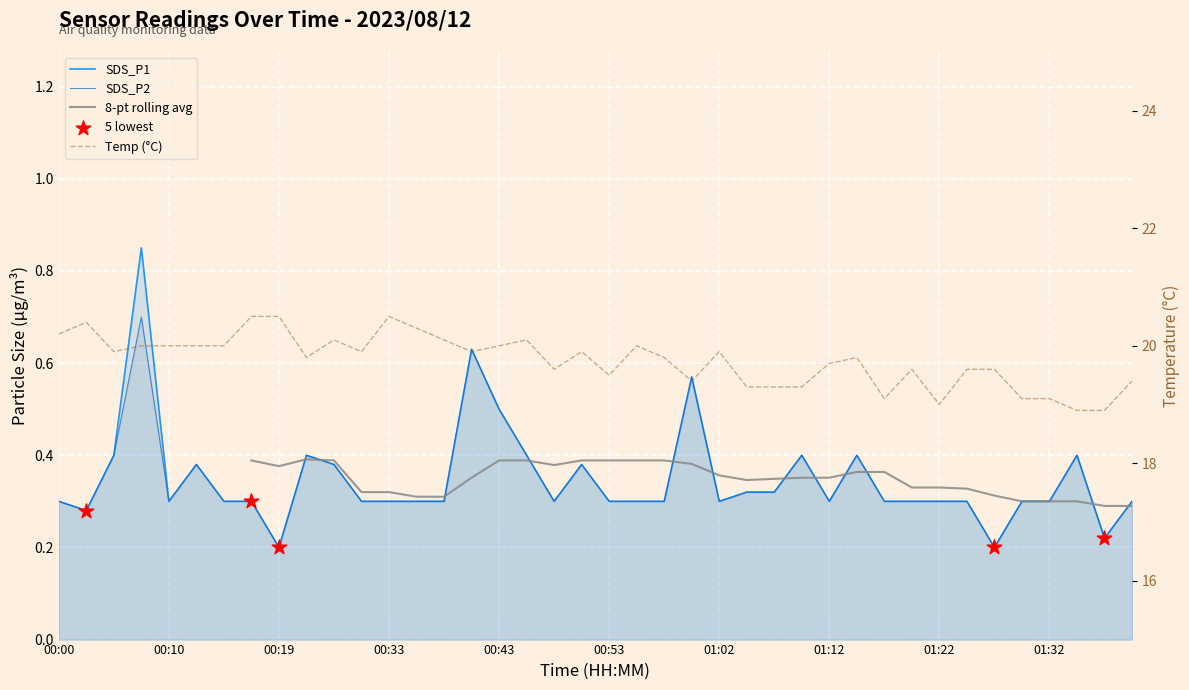

Which series has the largest total across all categories?

Temp